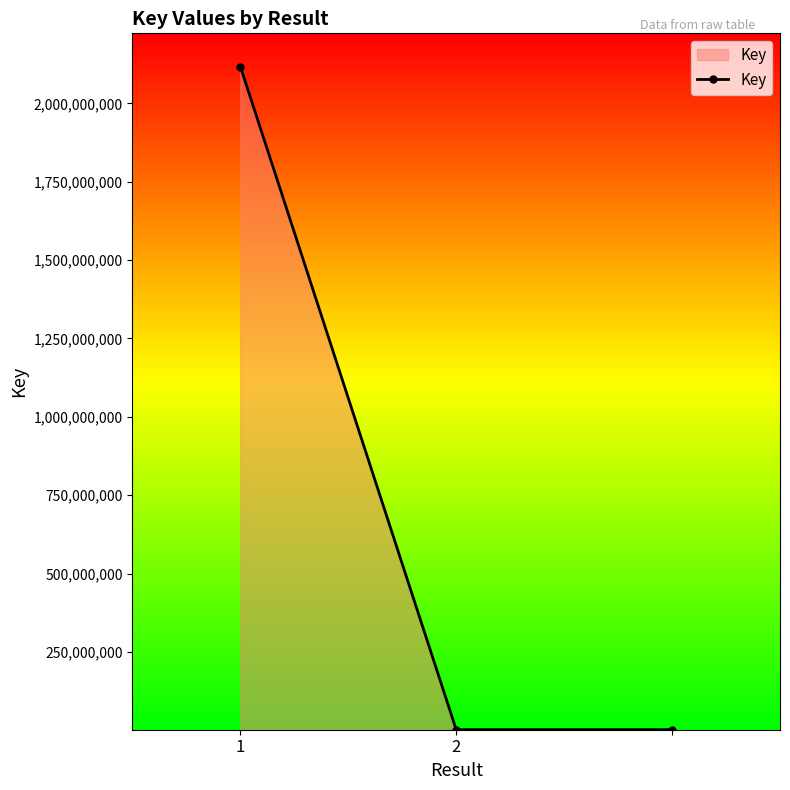

What is the average value?

707165647